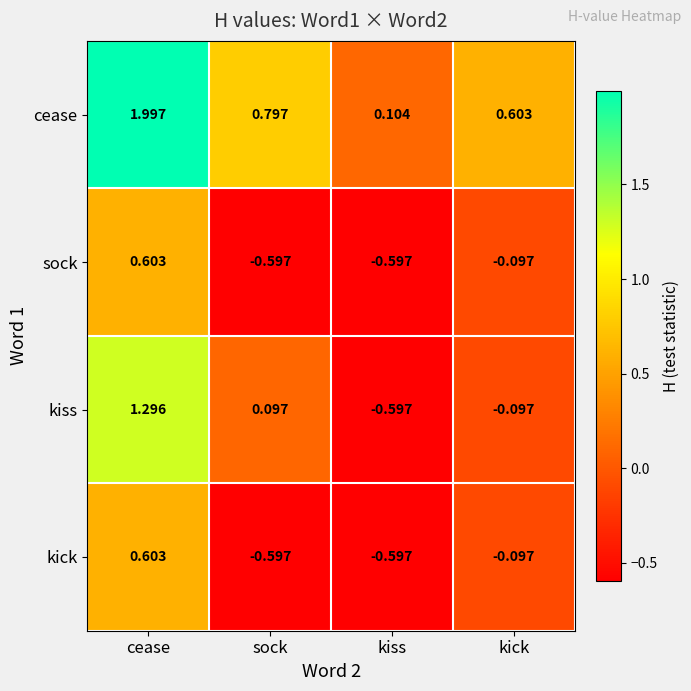

At which category is the sum across all series the highest?

cease